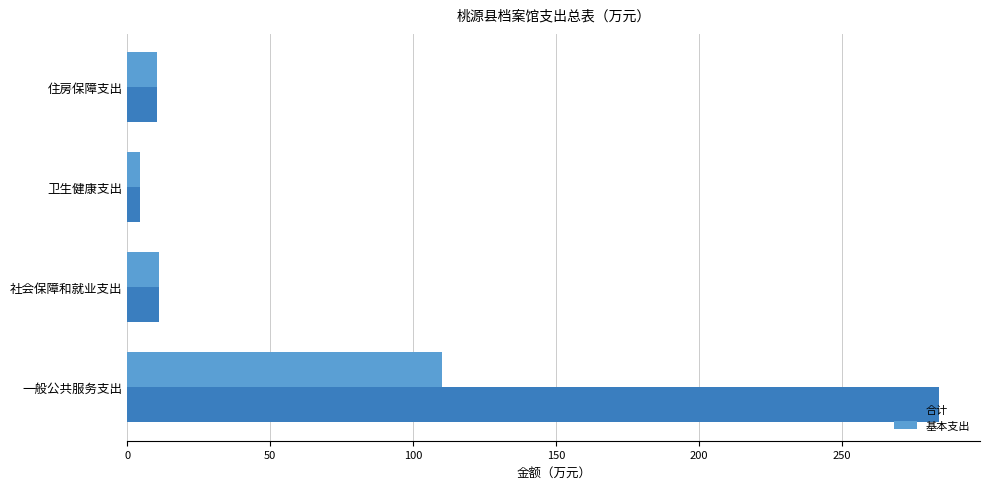

True or false: 基本支出 has a value of 50.2 at 一般公共服务支出.

False